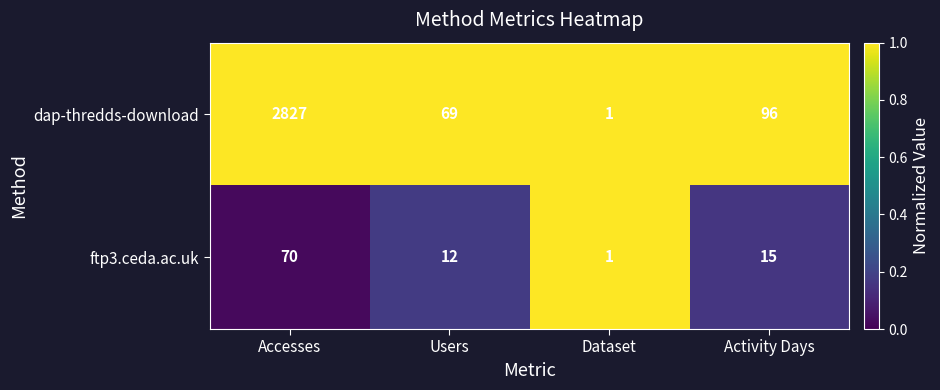

Is it true that ftp3.ceda.ac.uk equals 16 at Users?

False